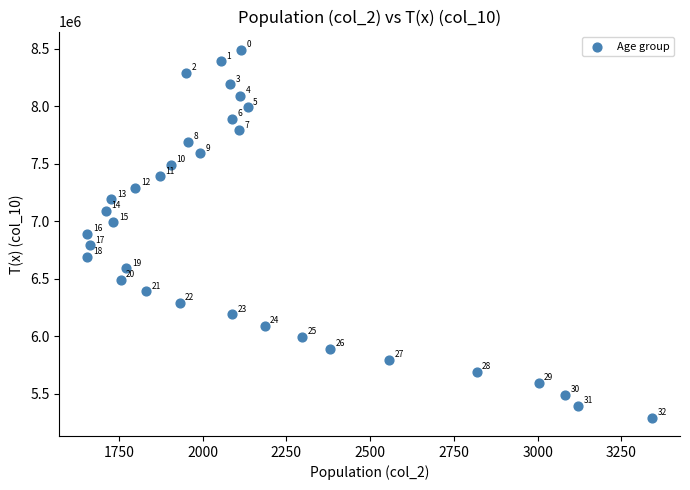

What is the range of X values (max minus min)?

1685.0